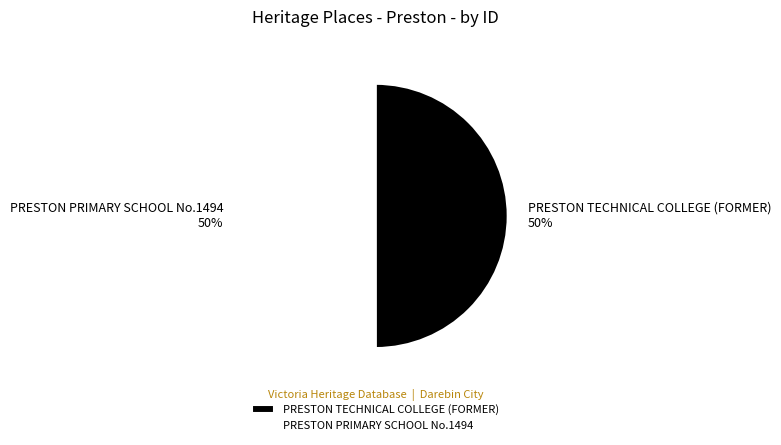

Is it true that PRESTON TECHNICAL COLLEGE (FORMER) is 60% of the pie?

False